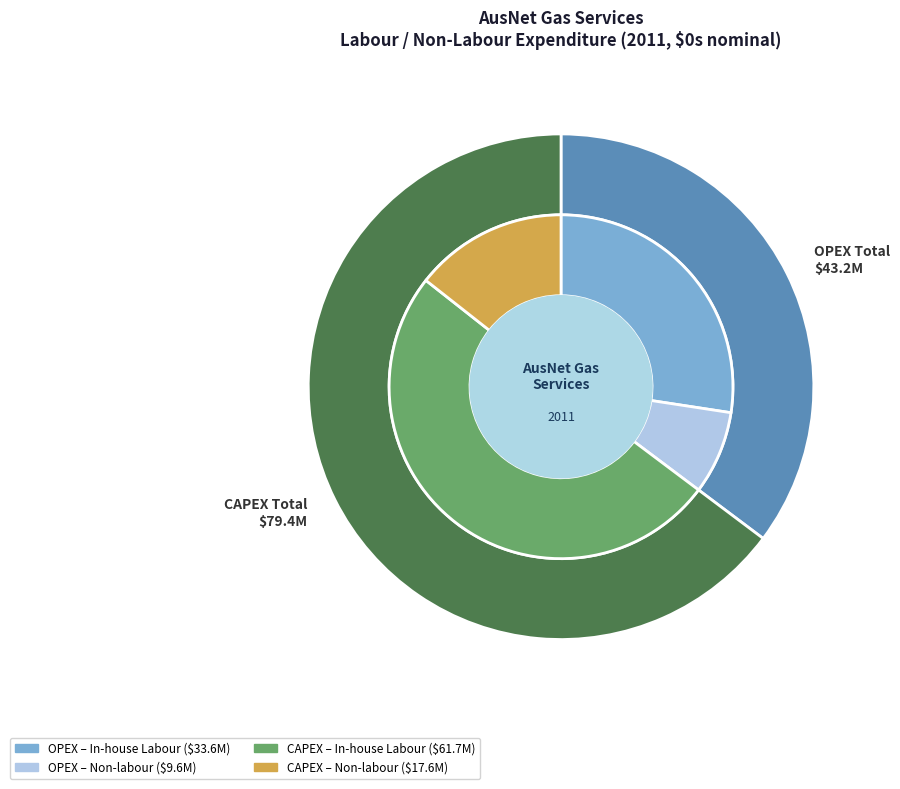

Count the number of slices in the pie.

2